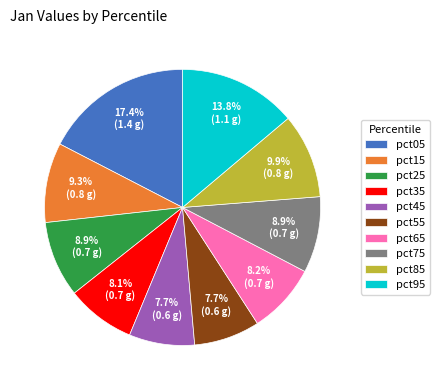

Approximately how many times larger is the value at pct25 compared to pct95?

0.6